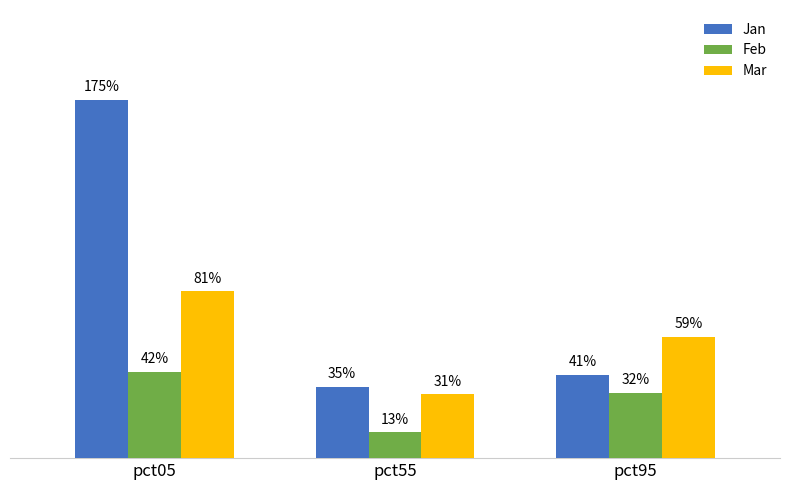

What is the spread (max minus min) of values at pct95?

0.3